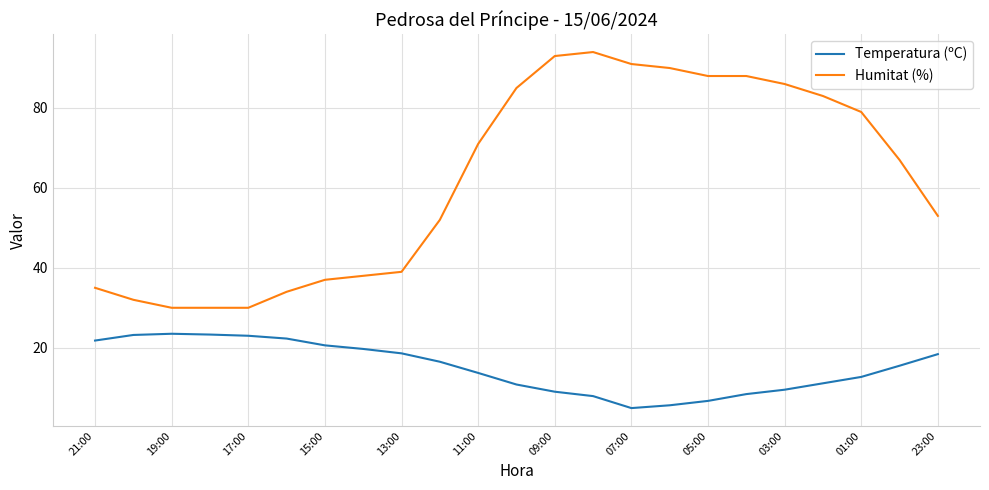

How many lines are shown in the chart?

2